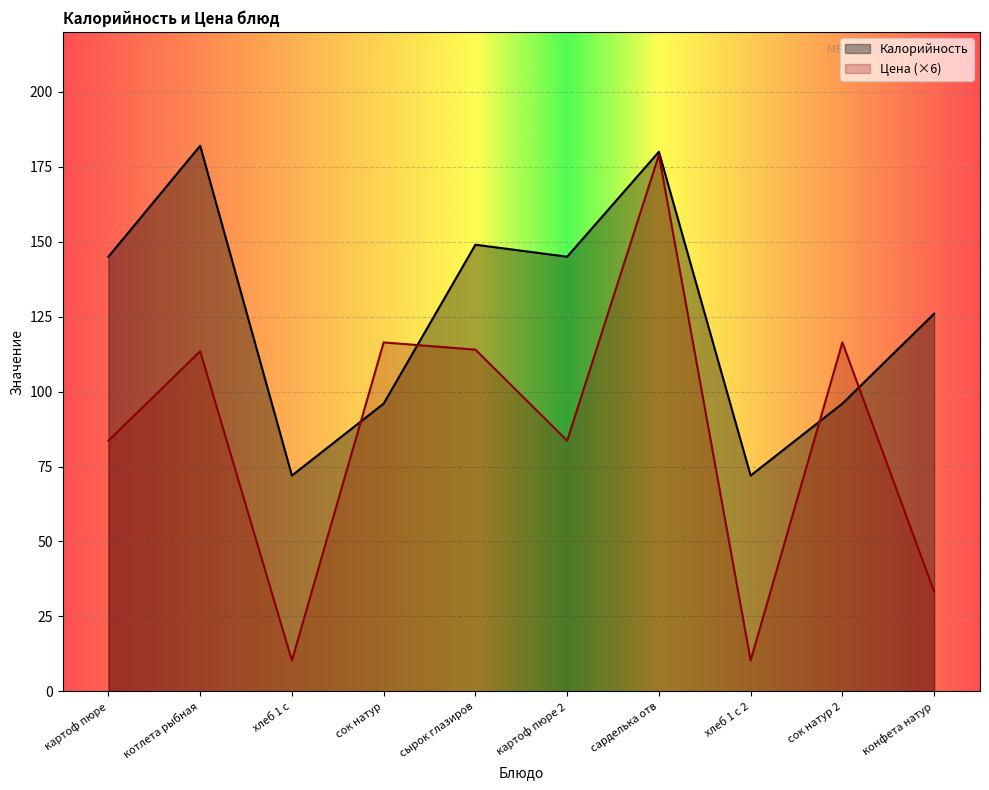

Between сырок глазиров and хлеб 1 с 2, which series saw the biggest shift?

Цена (×6)